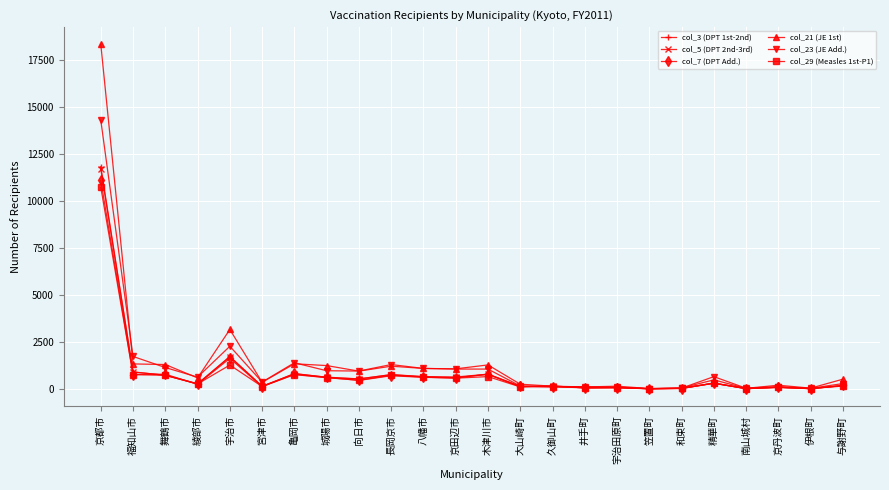

What value does the col_21 (JE 1st) series have at 久御山町, to the nearest 10?

140